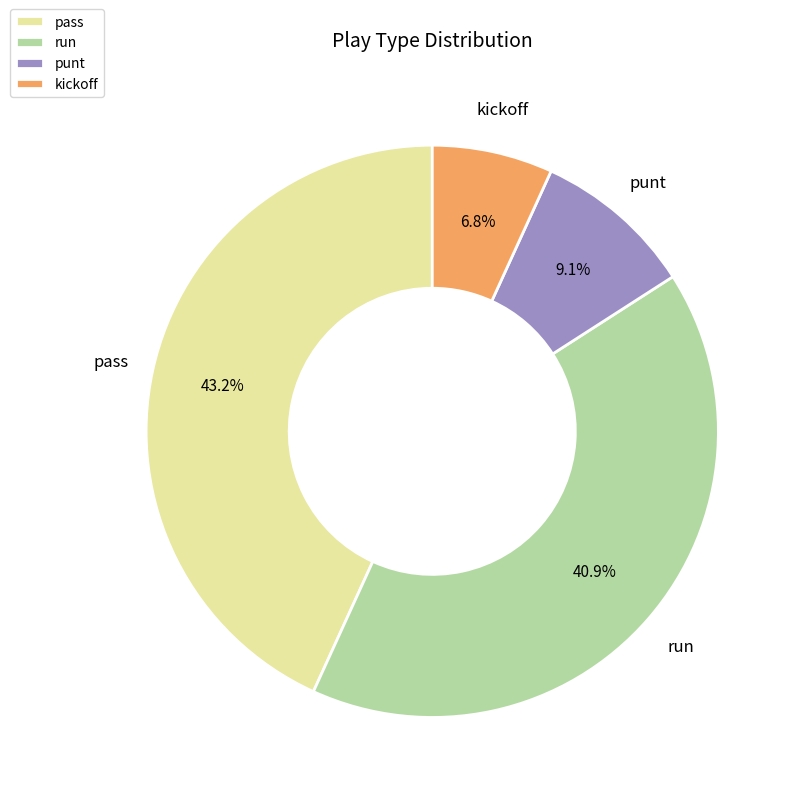

Is the sum of punt and kickoff greater than half?

No